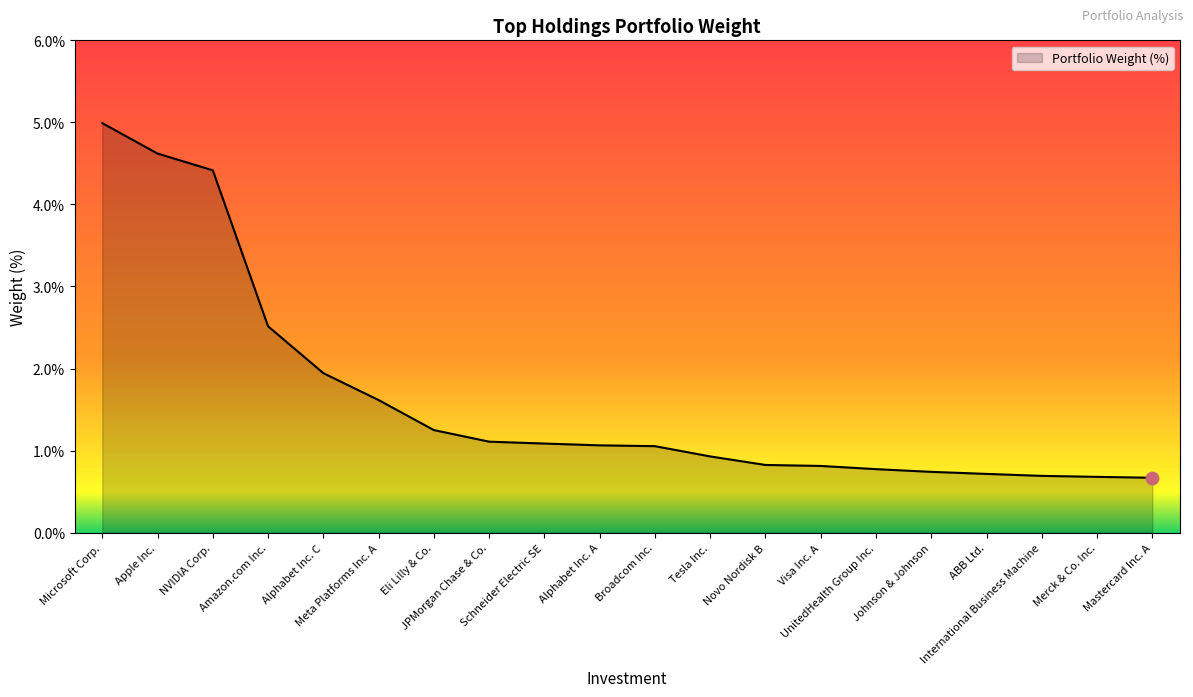

What is the change in value from Eli Lilly & Co. to Broadcom Inc.?

-0.2